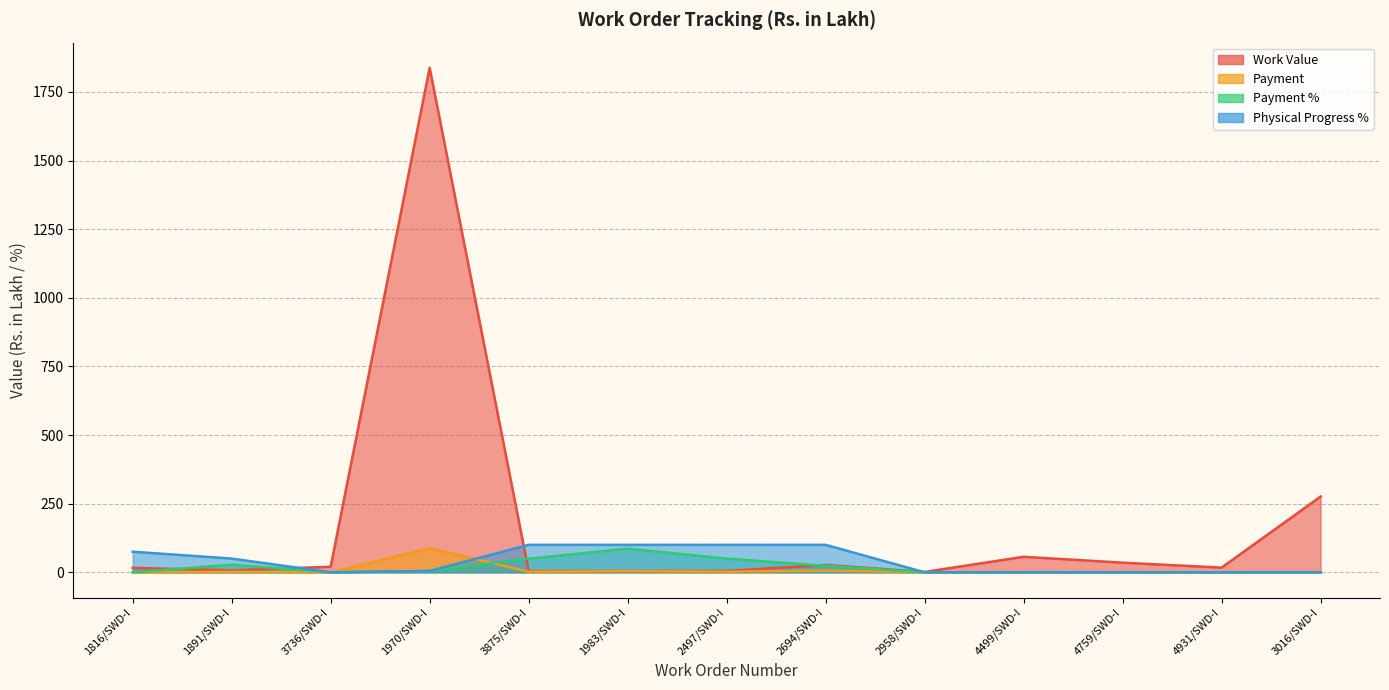

How many intersections are there between Payment and Payment %?

1